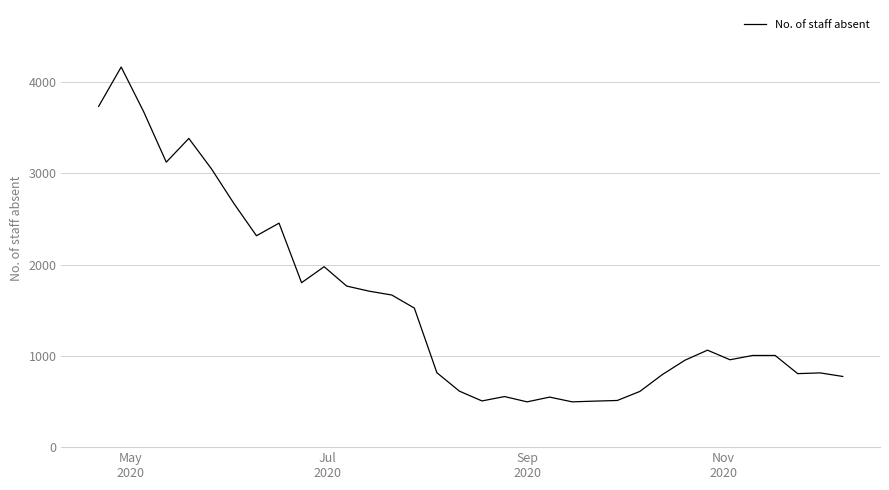

What is the smallest value displayed?

496